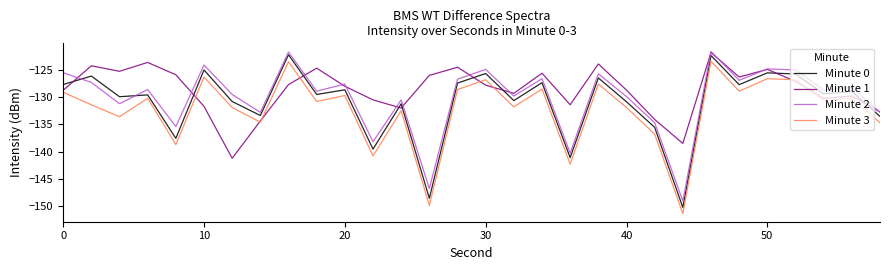

What is the difference between the maximum and second lowest values in the Minute 3 series?

26.5